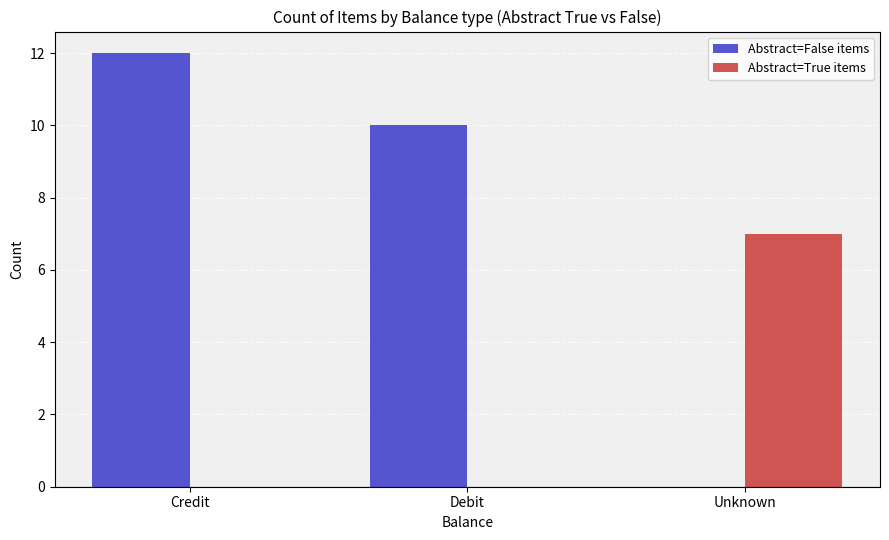

What is the sum of the Abstract=True items values at Unknown and Debit?

7